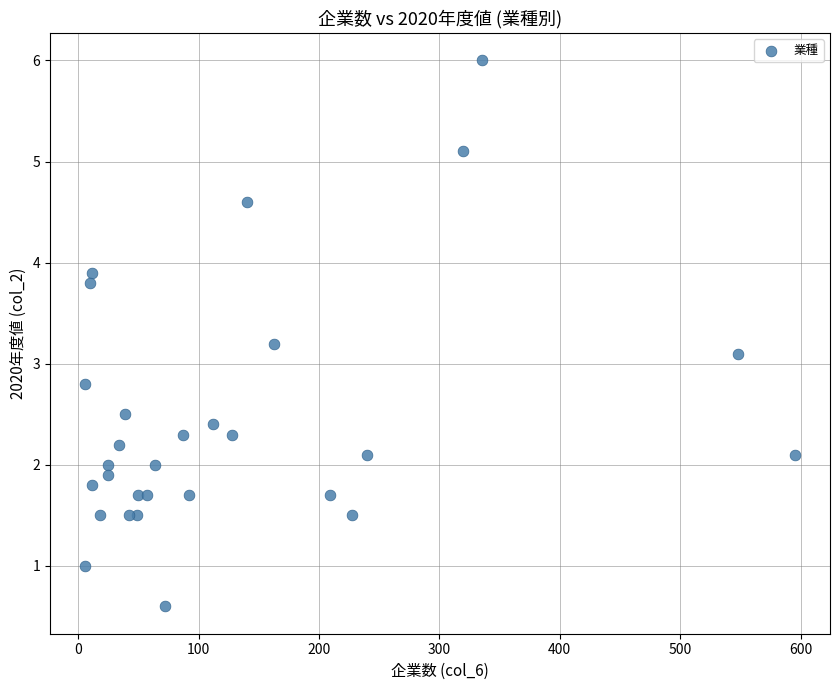

What Y value in the scatter plot is closest to 3?

3.1